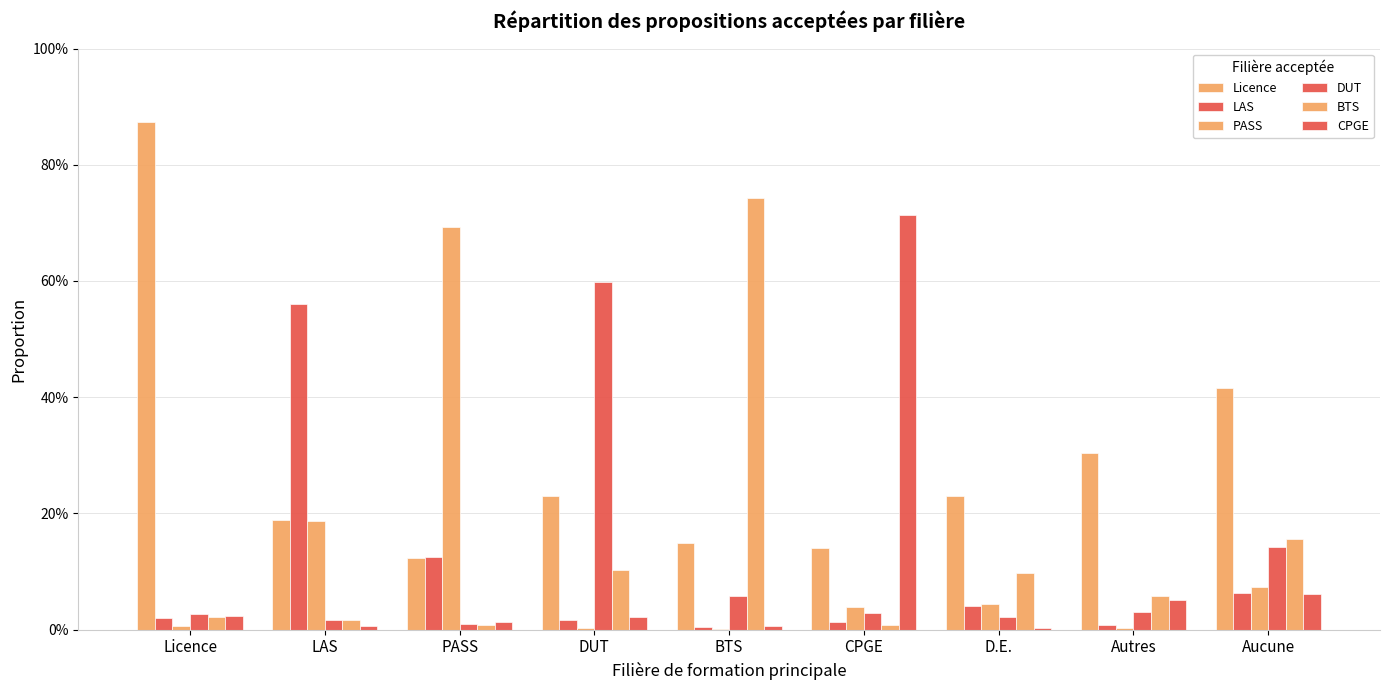

Reading left to right, what are all the values shown in this chart?

Licence: 0.9	0.2	0.1	0.2	0.1	0.1	0.2	0.3	0.4
LAS: 0.0	0.6	0.1	0.0	0.0	0.0	0.0	0.0	0.1
PASS: 0.0	0.2	0.7	0.0	0.0	0.0	0.0	0.0	0.1
DUT: 0.0	0.0	0.0	0.6	0.1	0.0	0.0	0.0	0.1
BTS: 0.0	0.0	0.0	0.1	0.7	0.0	0.1	0.1	0.2
CPGE: 0.0	0.0	0.0	0.0	0.0	0.7	0.0	0.1	0.1